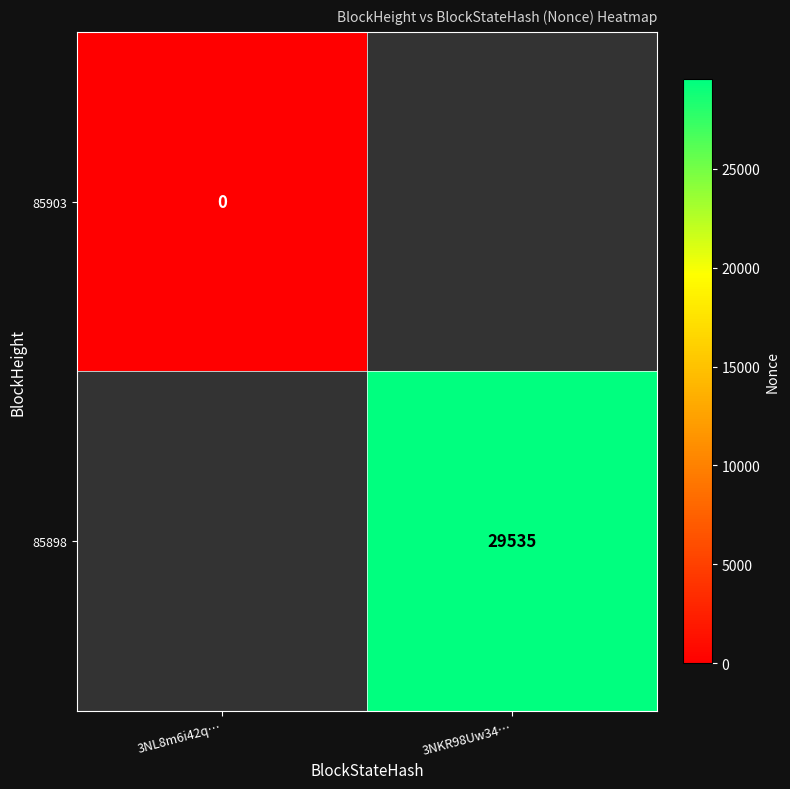

At which label is 85903 closest to 0?

3NL8m6i42q…